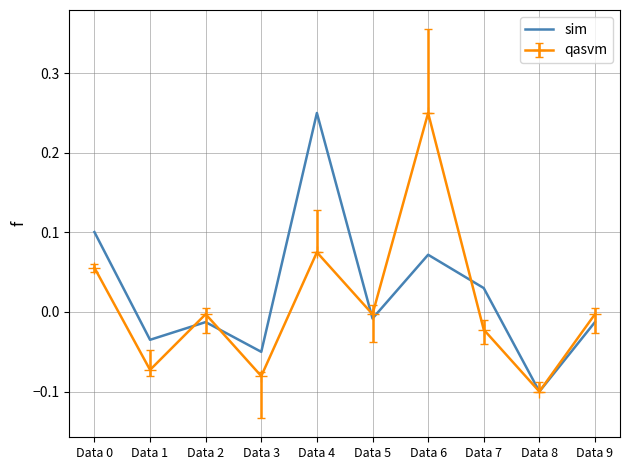

Is it true that sim equals -0.1 at Data 8?

True